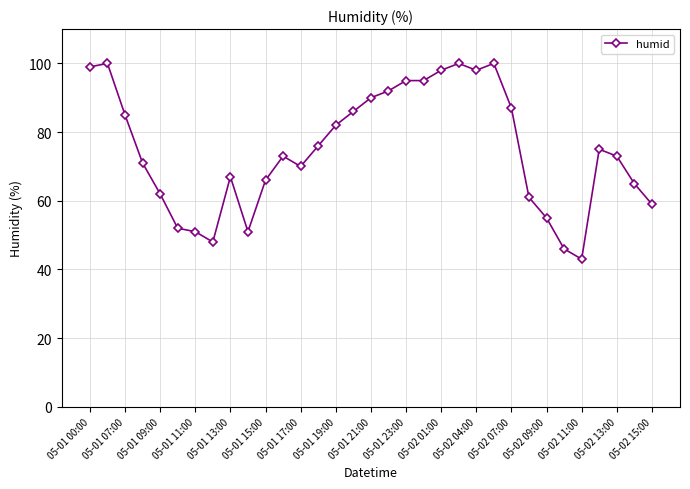

How many categories are shown in the chart?

33